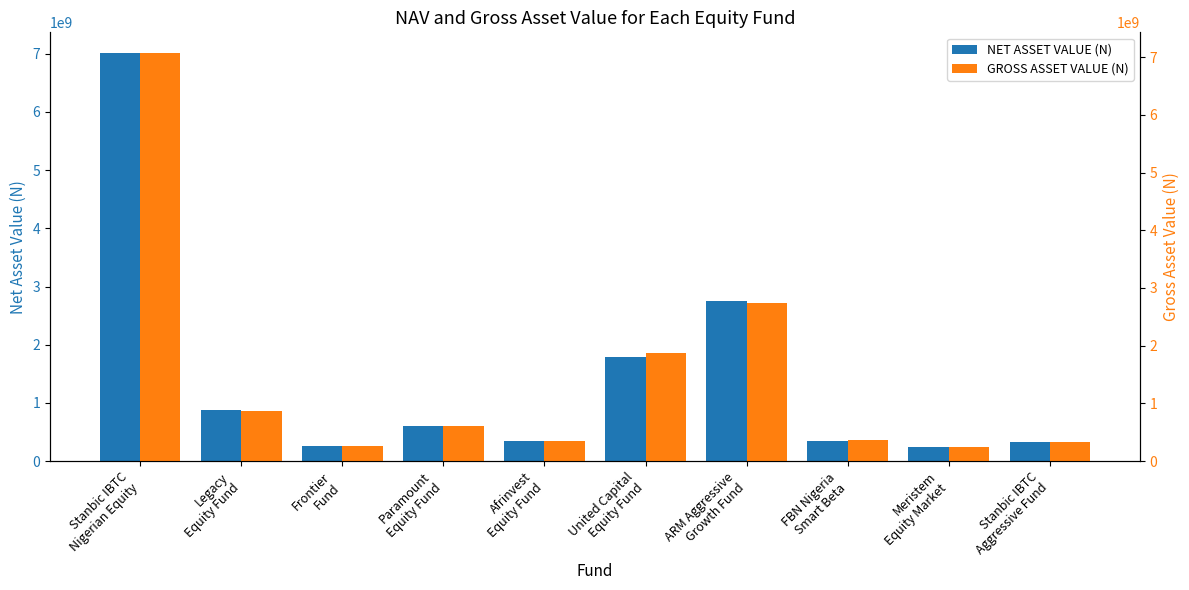

The value of GROSS ASSET VALUE (N) at United Capital
Equity Fund is 1872526104.0. True or false?

True